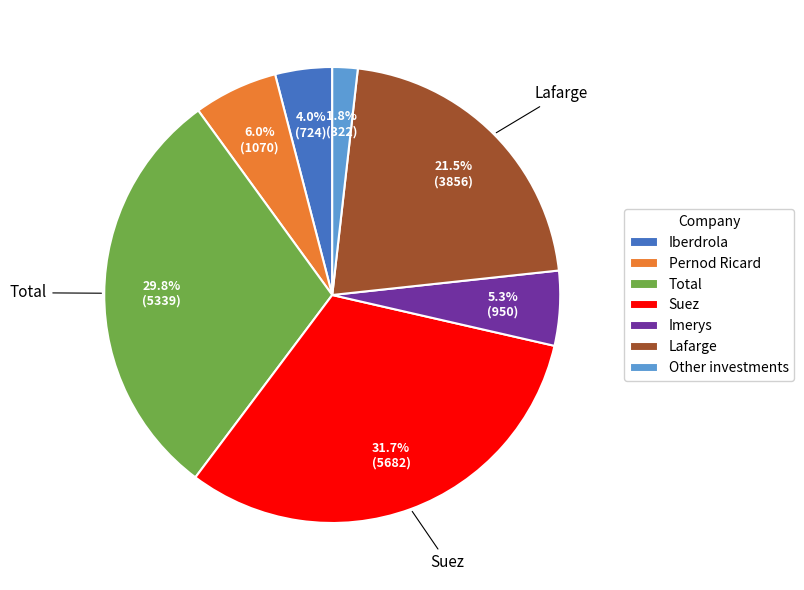

To the nearest percent, what percentage of the pie is Other investments?

2%